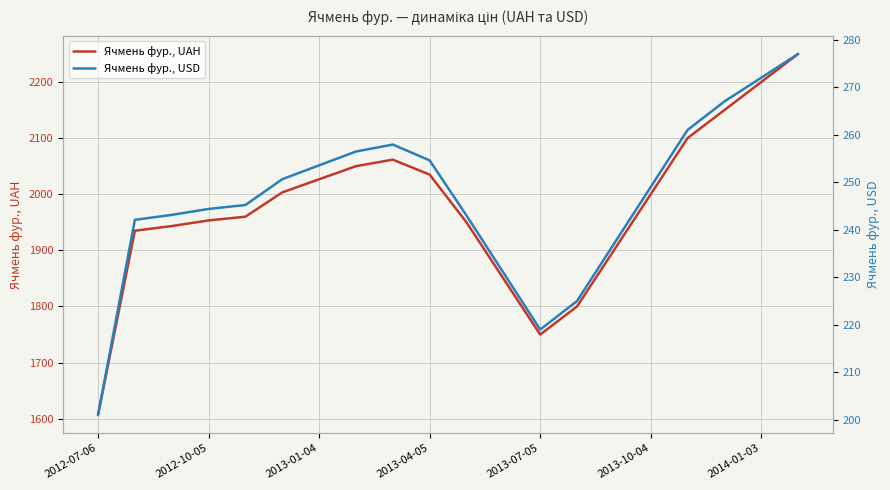

Read the Ячмень фур., UAH value at 2013-10-04.

2000.0